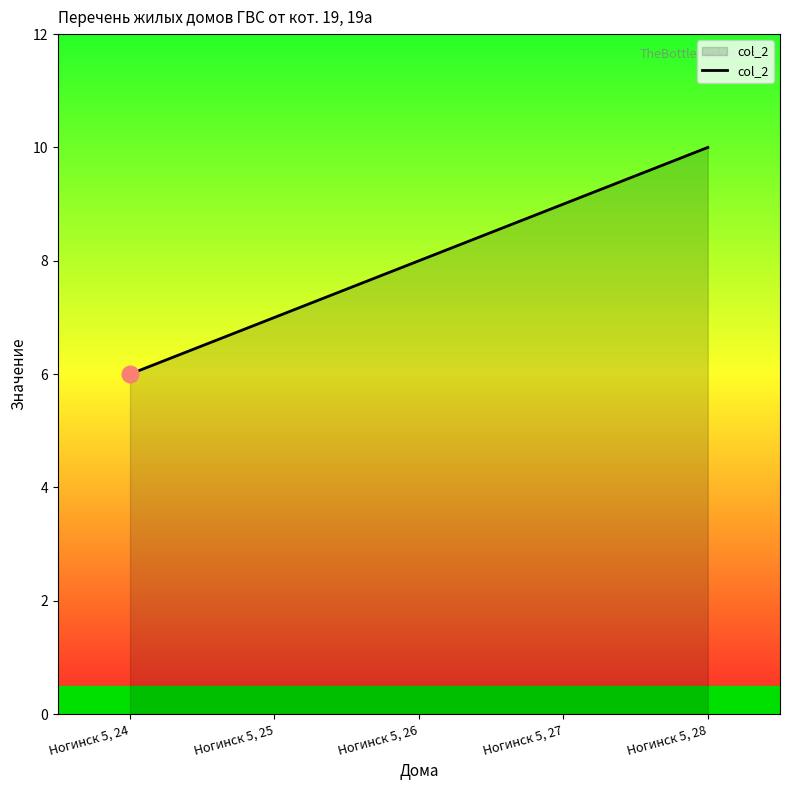

The chart shows a value of 5 at Ногинск 5, 26. True or false?

False